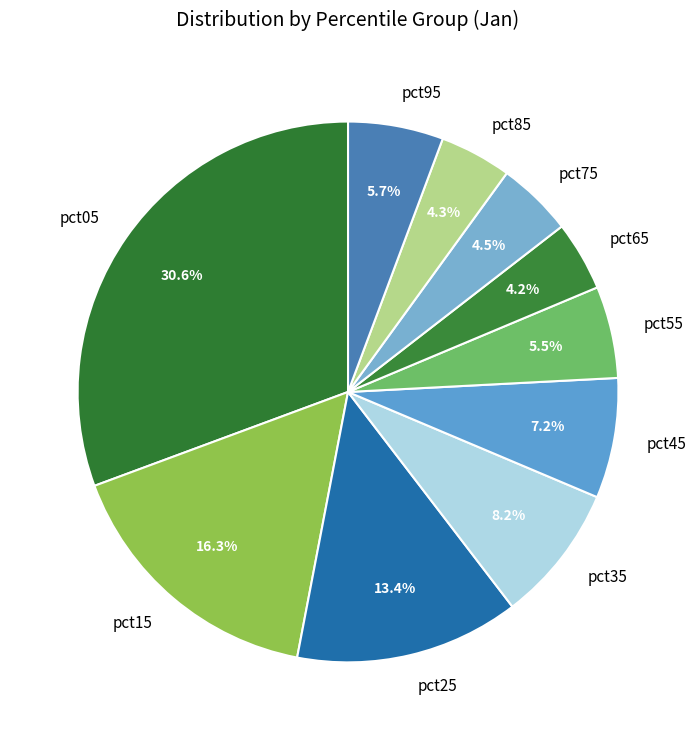

How much of the chart is everything except pct05?

69.4%